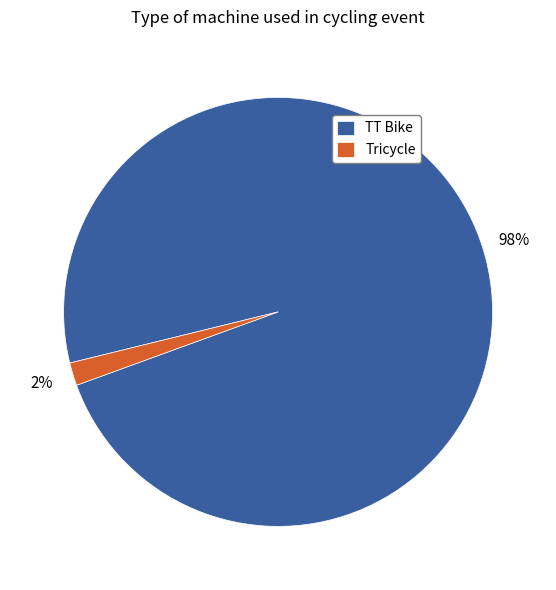

The Tricycle slice represents 2% of the pie. True or false?

True